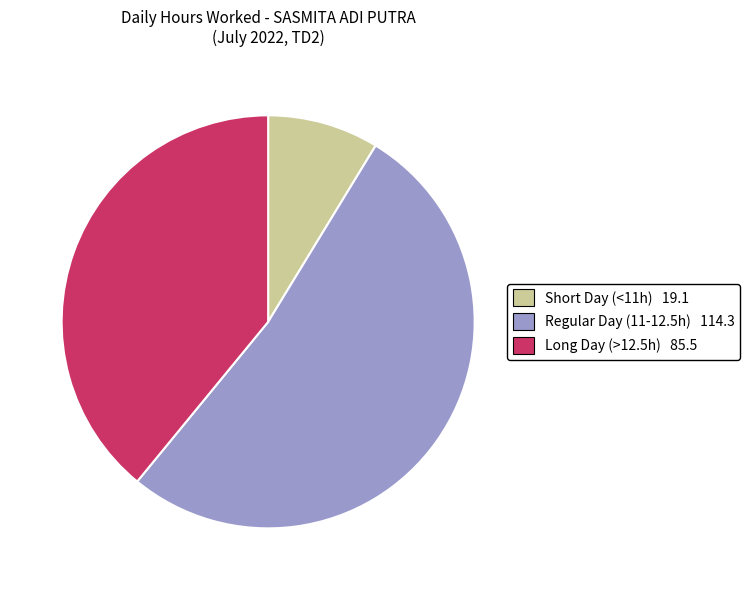

Count the number of slices in the pie.

3